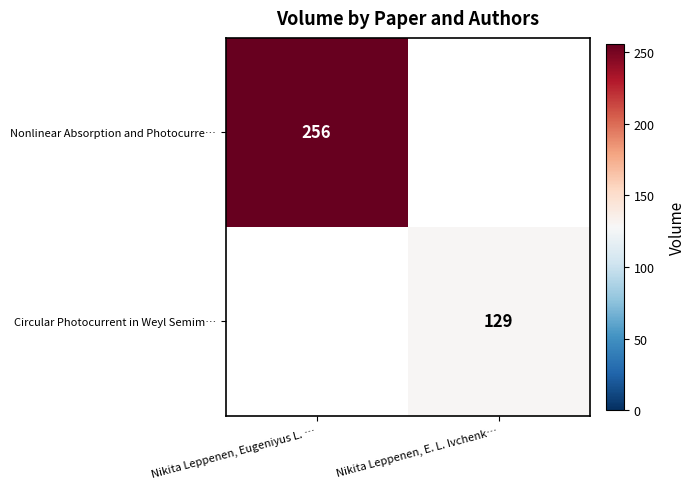

What is the greatest value displayed?

256